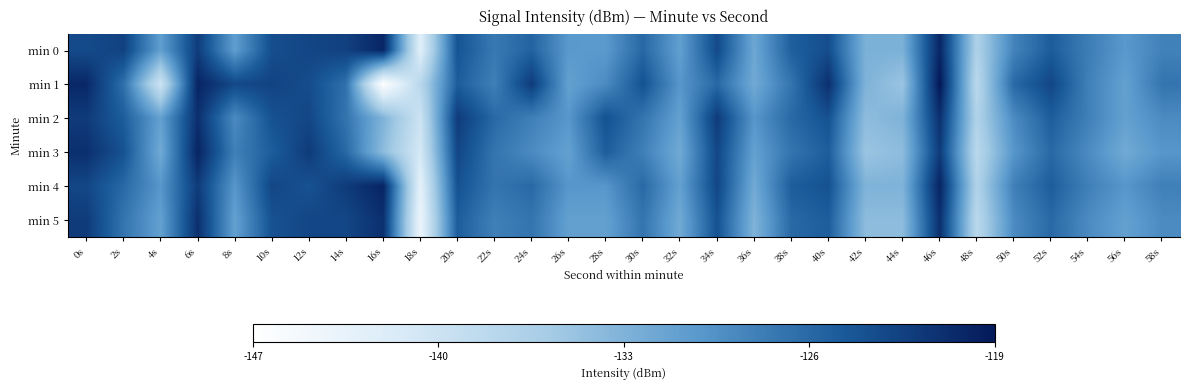

How many categories are shown in the chart?

30